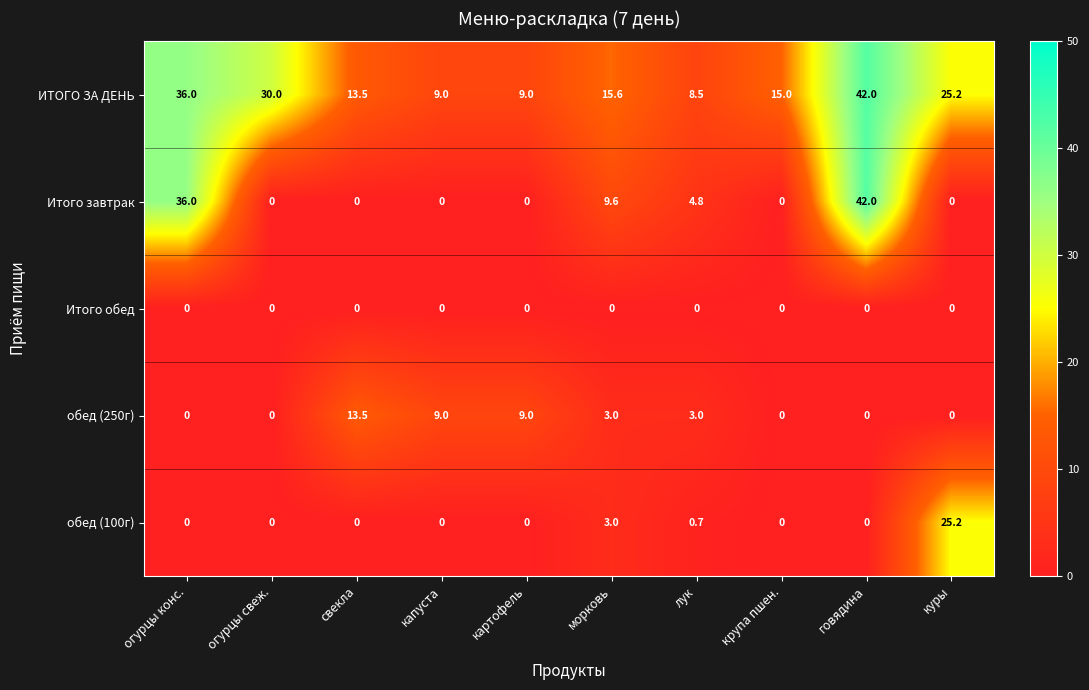

Which series has the largest range (max minus min)?

Итого завтрак